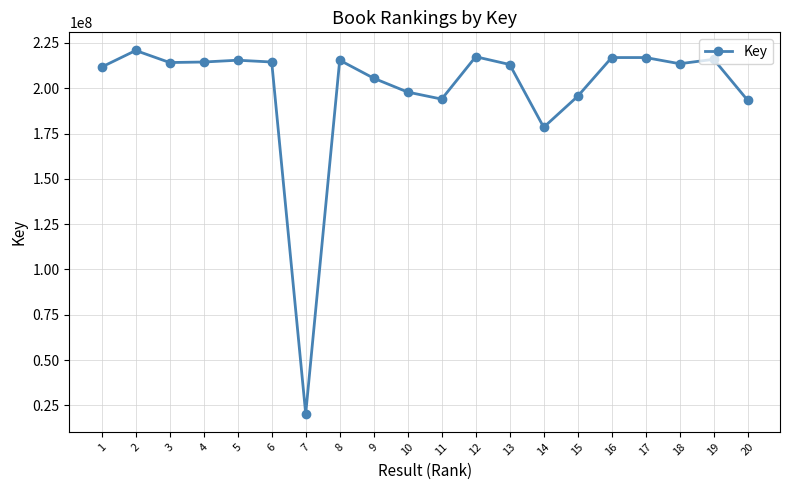

Where is the first local maximum?

2